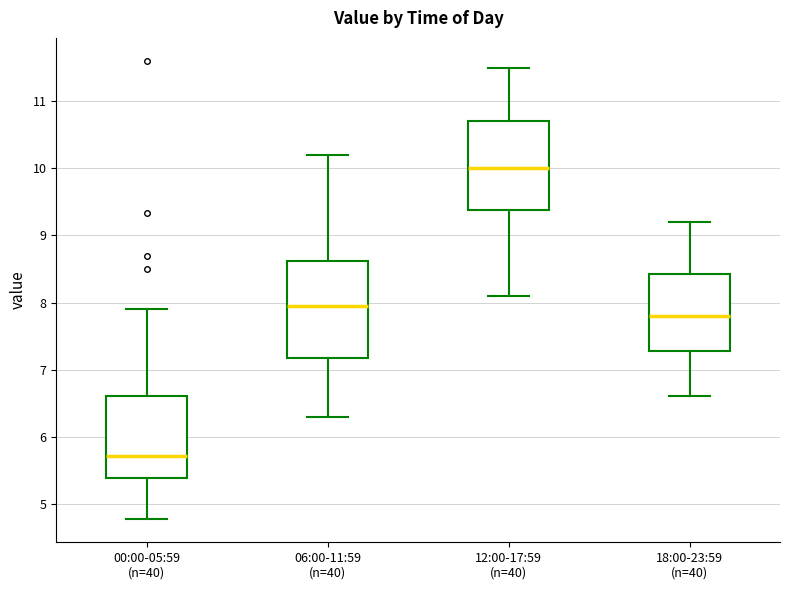

Which box is the tallest, from its lower edge to its upper edge?

06:00-11:59 (n=40)